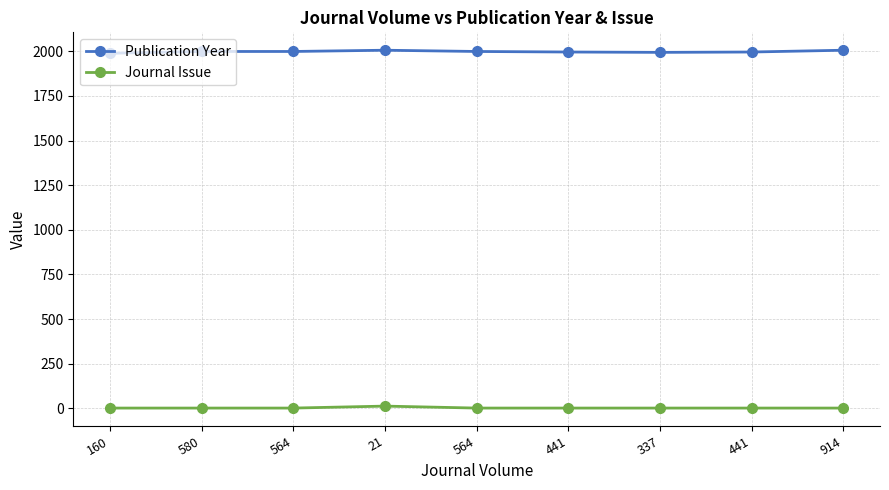

What are all the series names shown in the legend?

Publication Year, Journal Issue